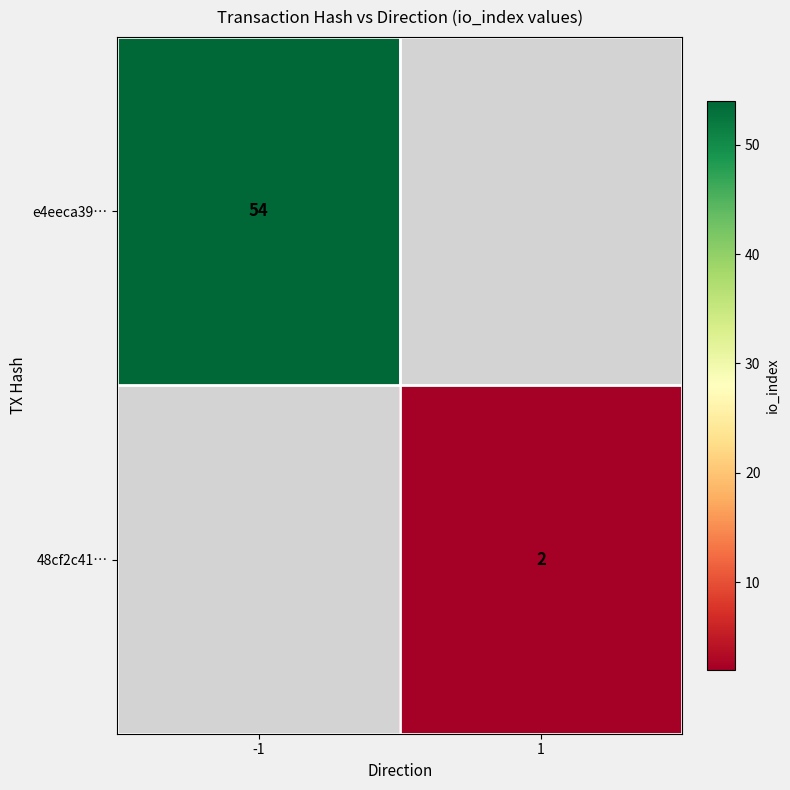

The 48cf2c41… series shows 2 at 1. True or false?

True